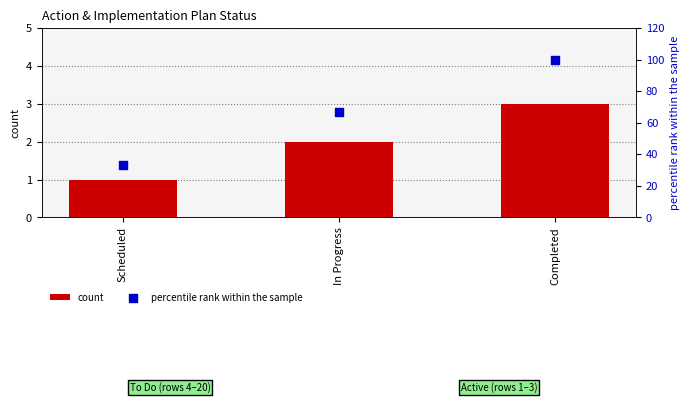

At which category is the sum across all series the highest?

Completed